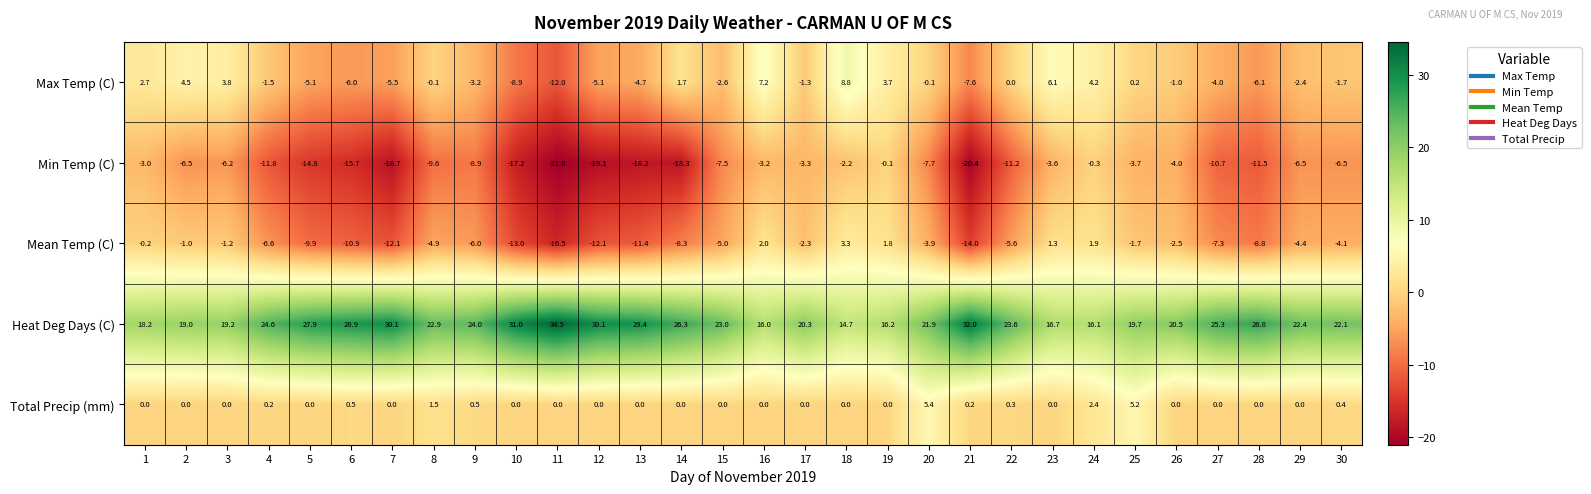

What is the spread (max minus min) of values at 27?

36.0